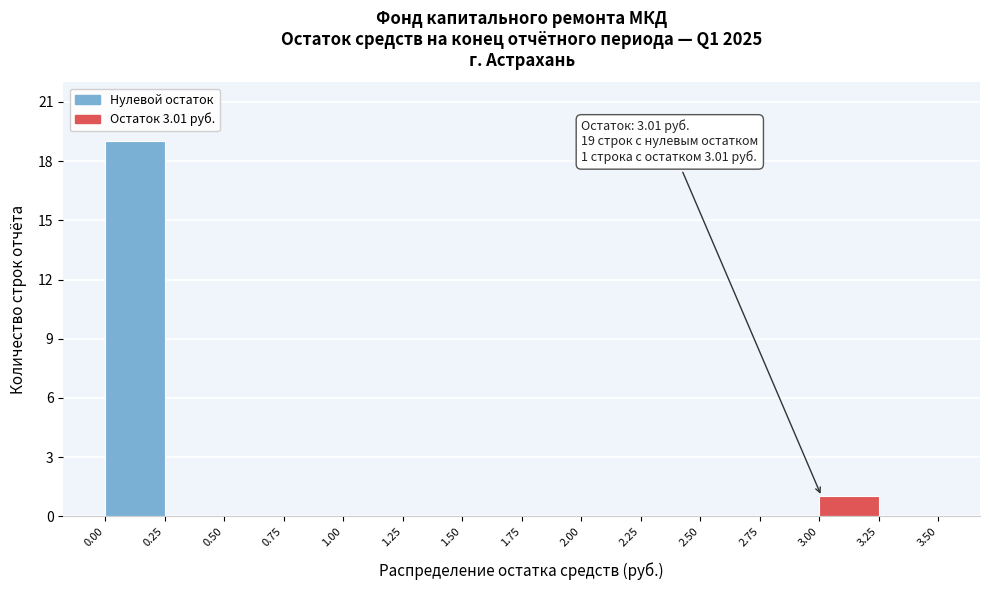

Over which range of the x-axis is the bar tallest?

0.00 to 0.25